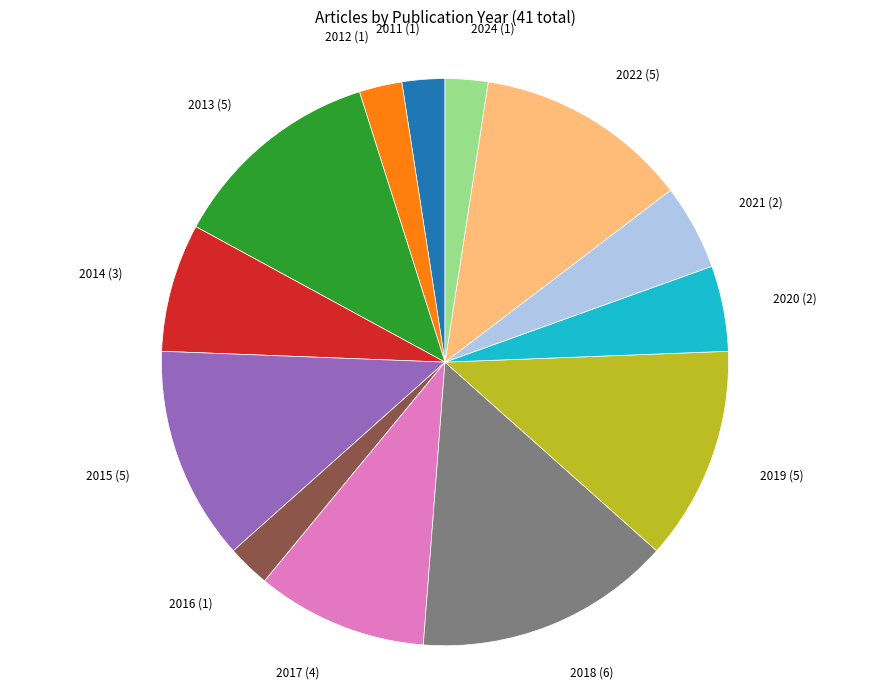

Which has a higher value, 2012 (1) or 2021 (2)?

2021 (2)